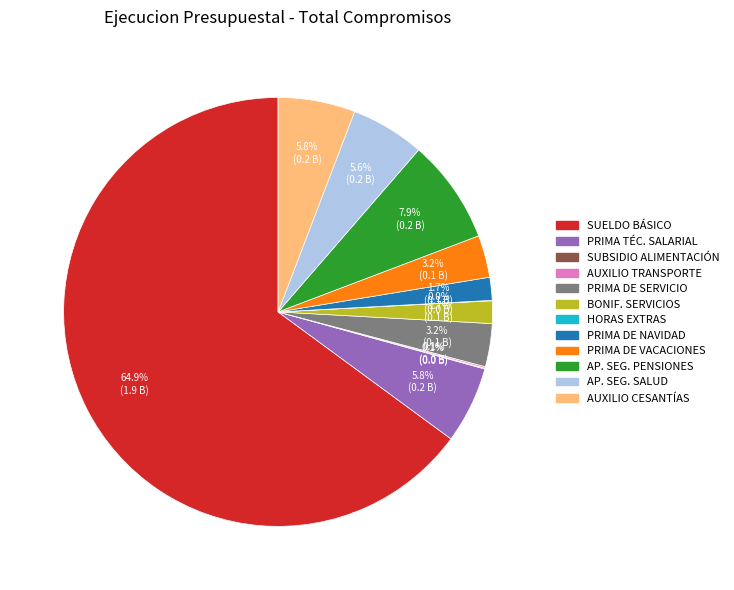

Does any single category account for the majority?

Yes